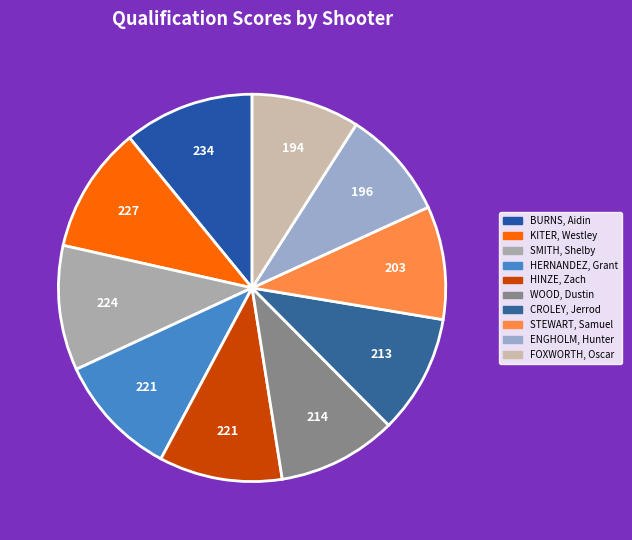

How many slices are in this pie chart?

10